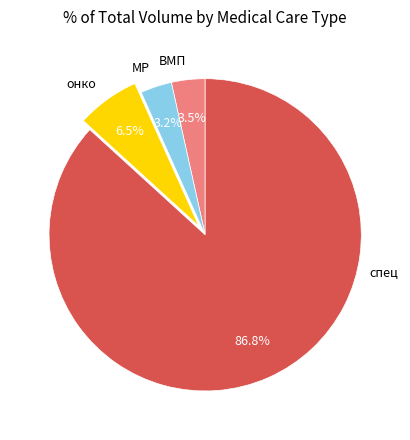

Between МР and спец, which is larger?

спец